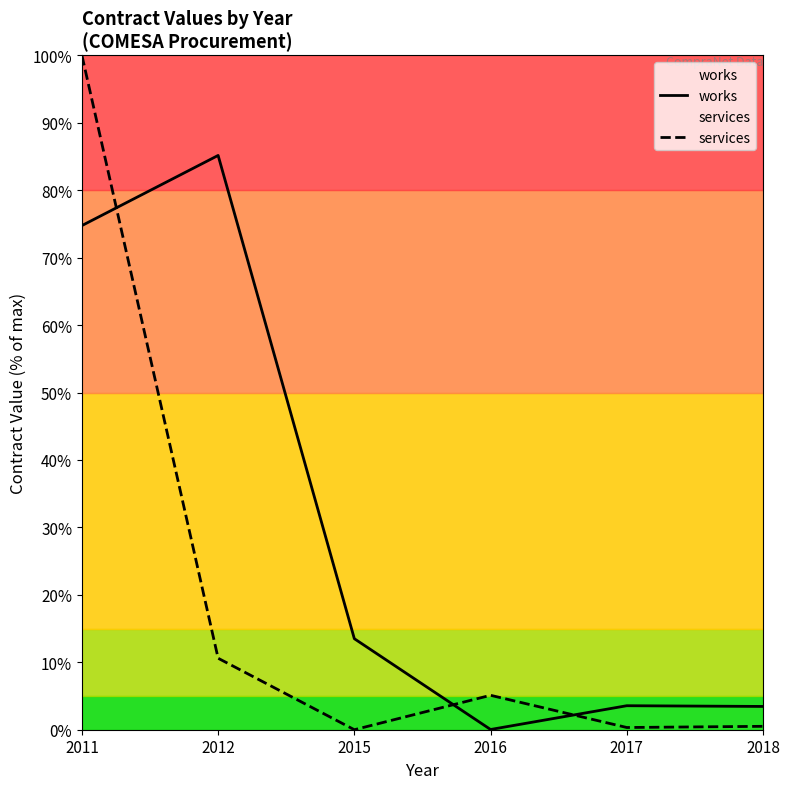

What is the difference between the services values at 2016 and 2017?

4.8